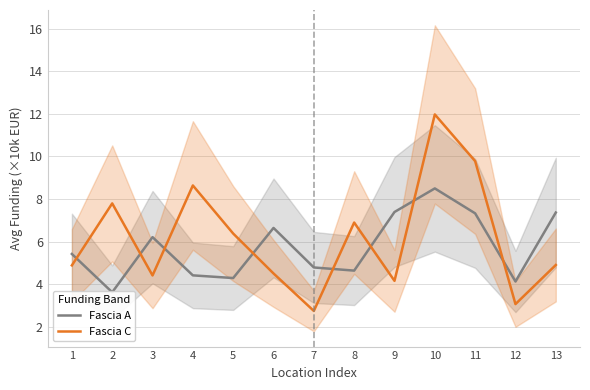

At how many categories does at least one series exceed 3?

13